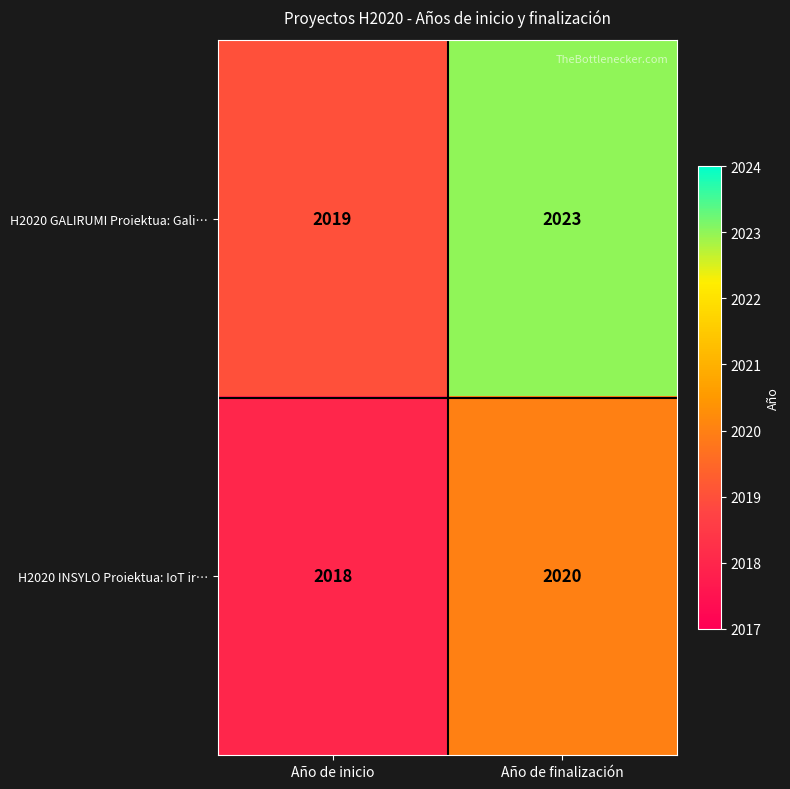

What is the total value across all series at Año de inicio?

4037